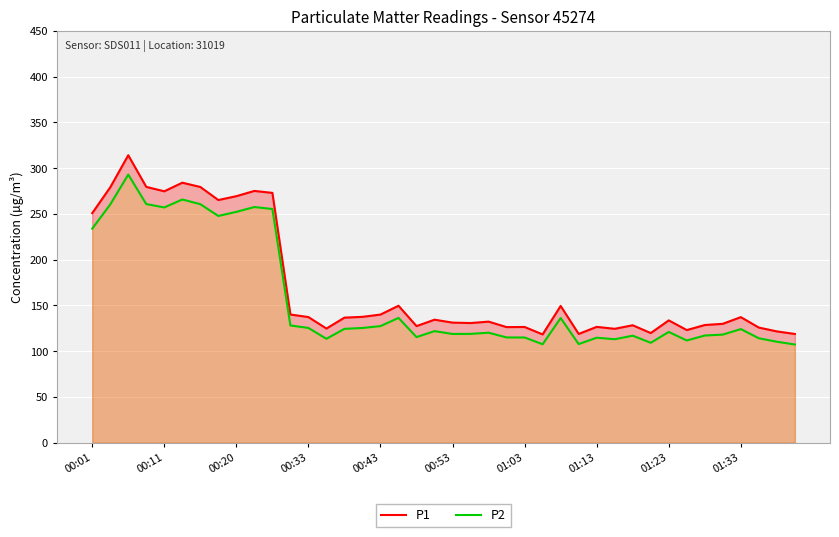

List the series in order of their peak value, highest first.

P1, P2